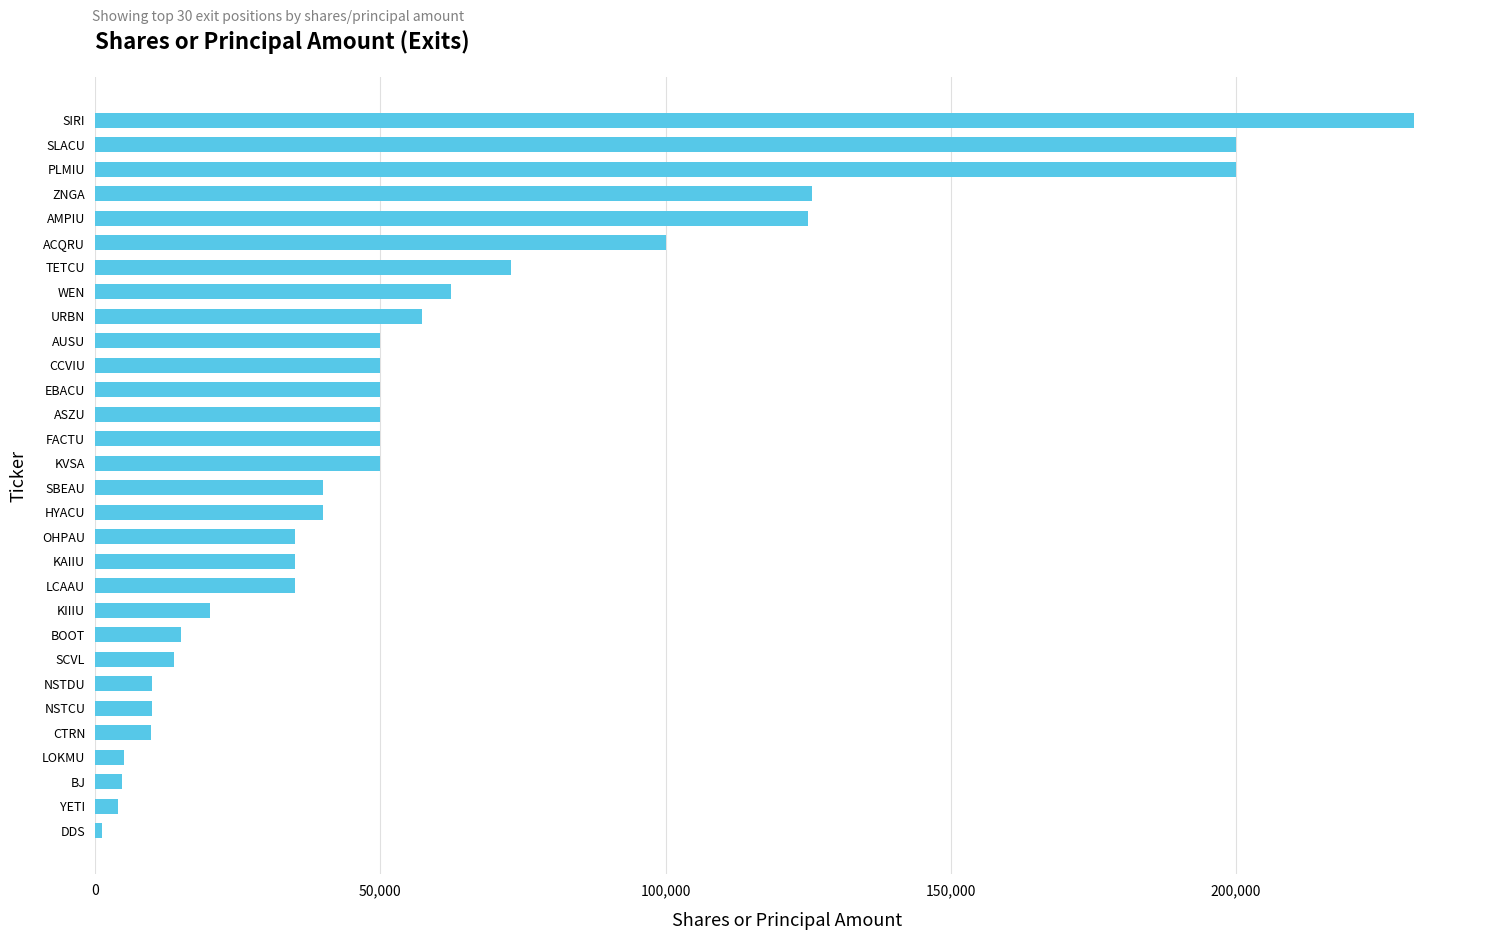

The chart shows a value of 50000 at KVSA. True or false?

True